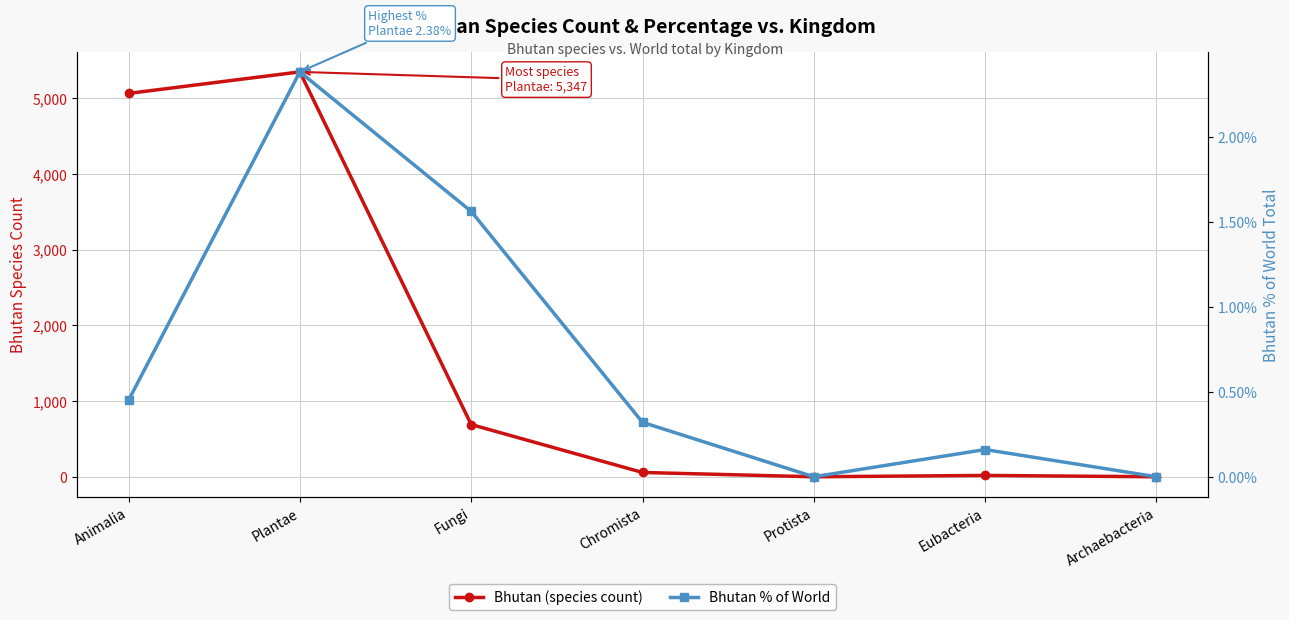

True or false: Bhutan (species count) and Bhutan % of World cross at least once.

False